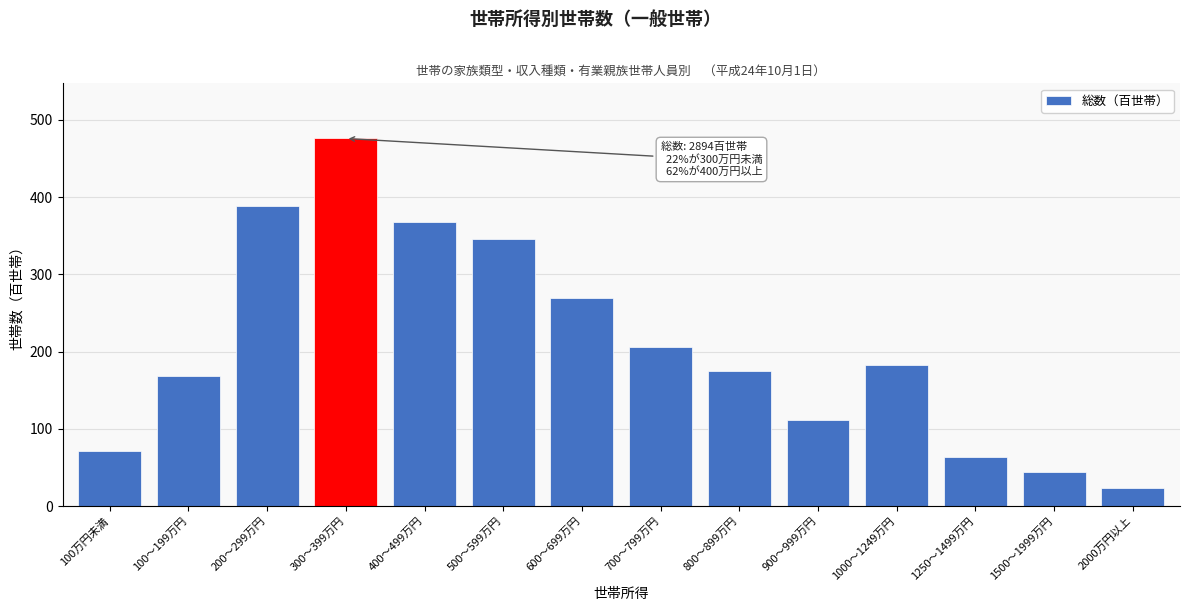

Reading left to right, what are all the values shown in this chart?

71	169	388	476	368	346	269	206	175	112	183	64	44	23